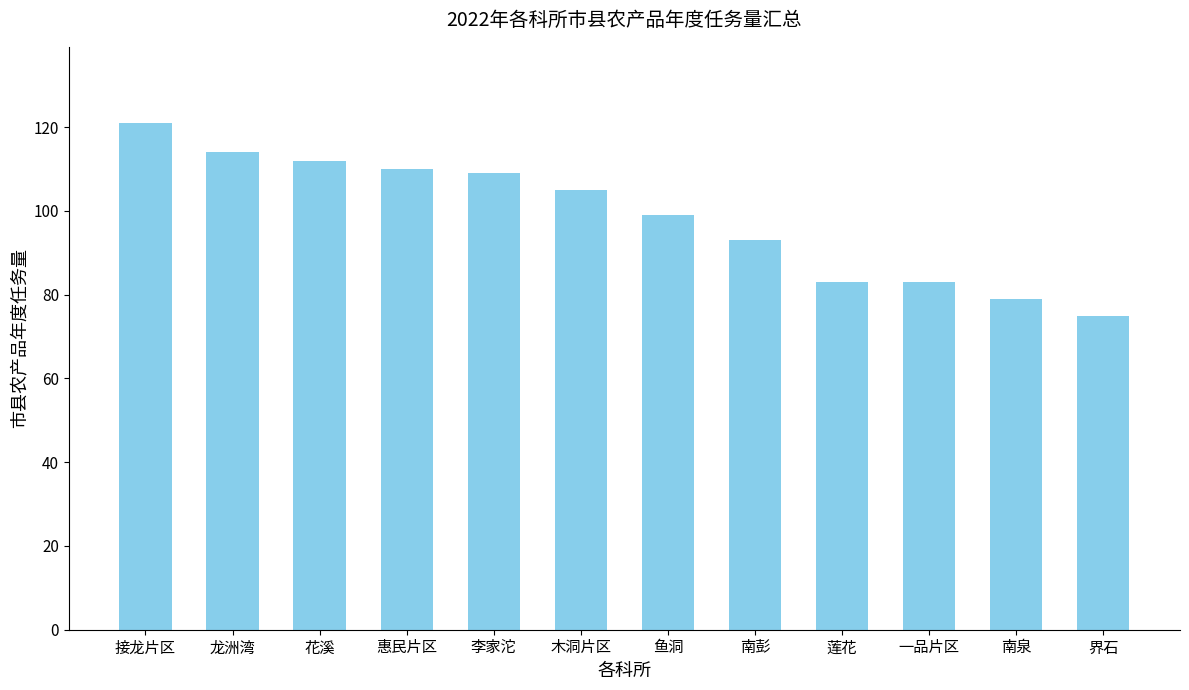

Which label corresponds to the largest value in the chart?

接龙片区